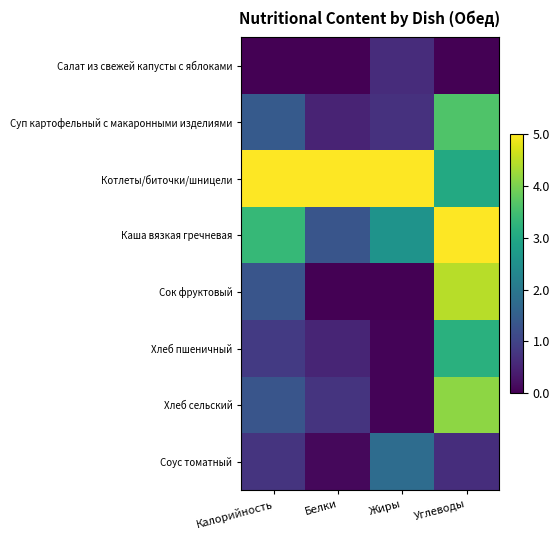

Reading left to right, list all the values displayed in this chart.

Салат из свежей капусты с яблоками: Калорийность=0.0	Белки=0.0	Жиры=0.6	Углеводы=0.0
Суп картофельный с макаронными изделиями: Калорийность=1.4	Белки=0.5	Жиры=0.7	Углеводы=3.6
Котлеты/биточки/шницели: Калорийность=5.0	Белки=5.0	Жиры=5.0	Углеводы=3.0
Каша вязкая гречневая: Калорийность=3.4	Белки=1.3	Жиры=2.6	Углеводы=5.0
Сок фруктовый: Калорийность=1.3	Белки=0.0	Жиры=0.0	Углеводы=4.5
Хлеб пшеничный: Калорийность=0.9	Белки=0.5	Жиры=0.0	Углеводы=3.2
Хлеб сельский: Калорийность=1.3	Белки=0.8	Жиры=0.0	Углеводы=4.1
Соус томатный: Калорийность=0.7	Белки=0.1	Жиры=1.8	Углеводы=0.7